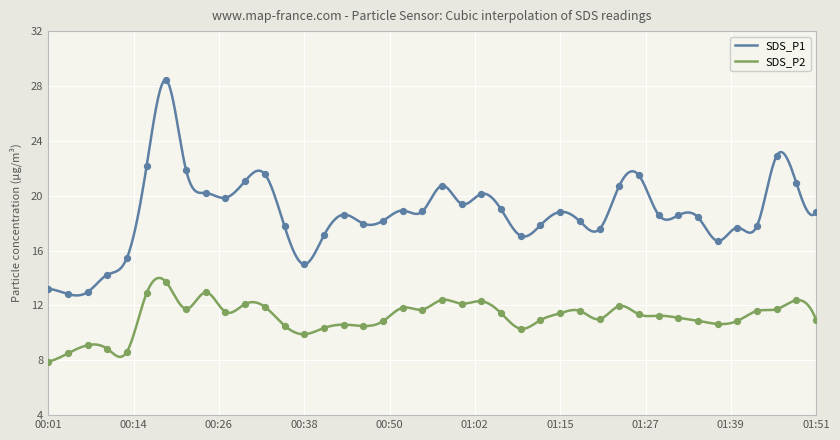

Which series has the widest spread of Y values?

SDS_P1